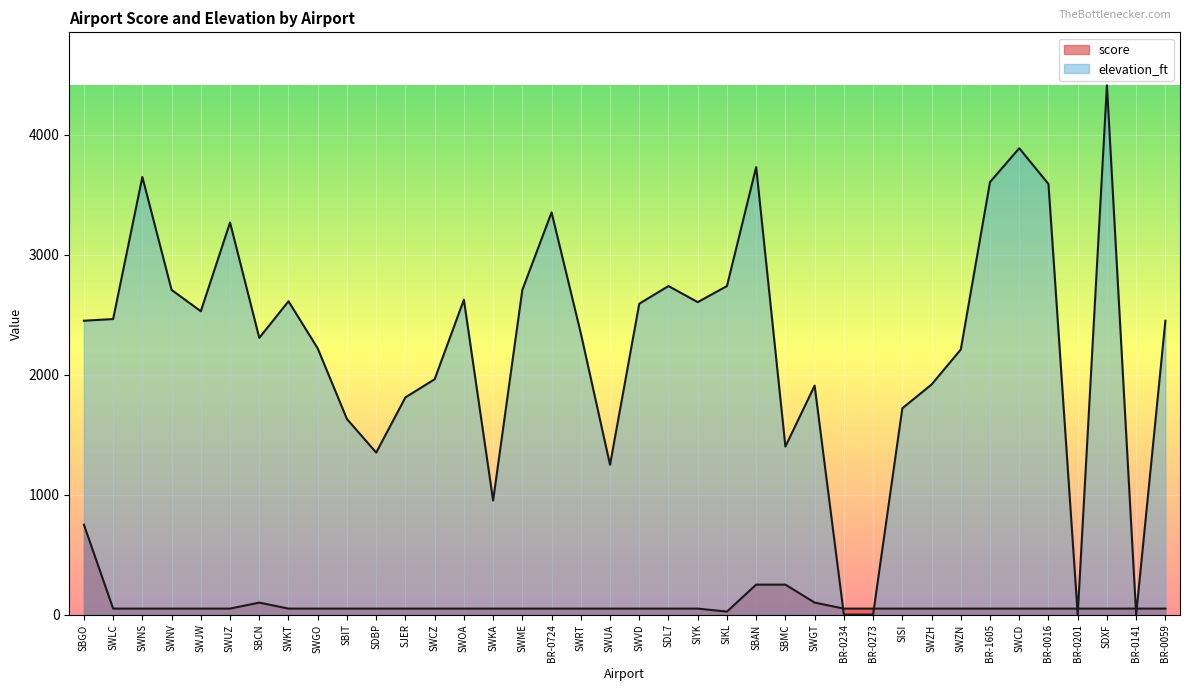

Does the chart display data point markers on the line(s)?

No